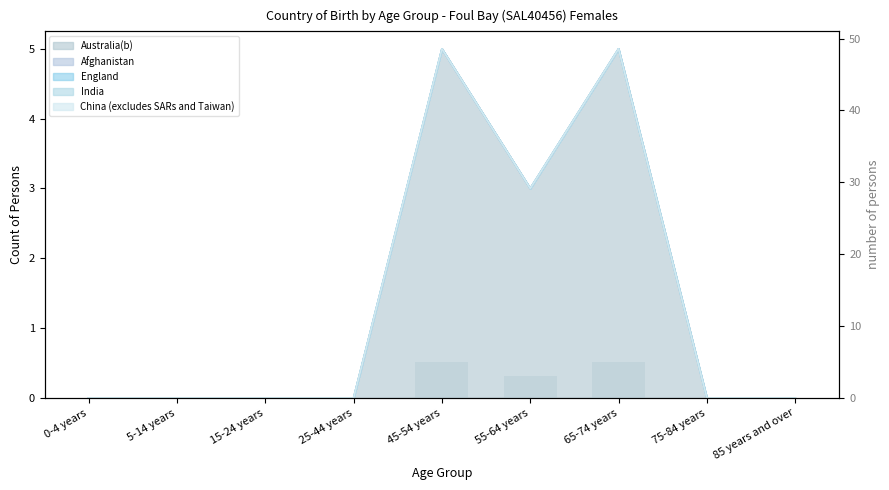

Count the values in the range 0 to 3.

7